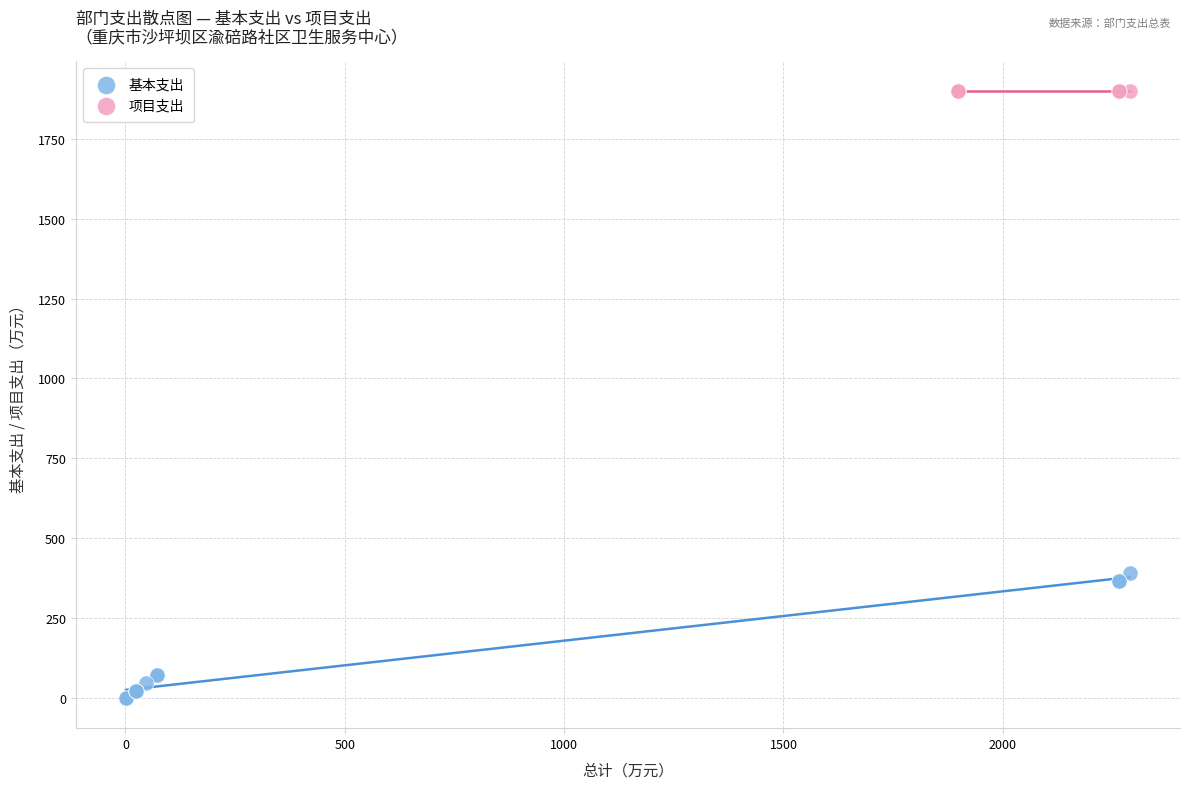

Which series reaches the maximum Y coordinate?

项目支出